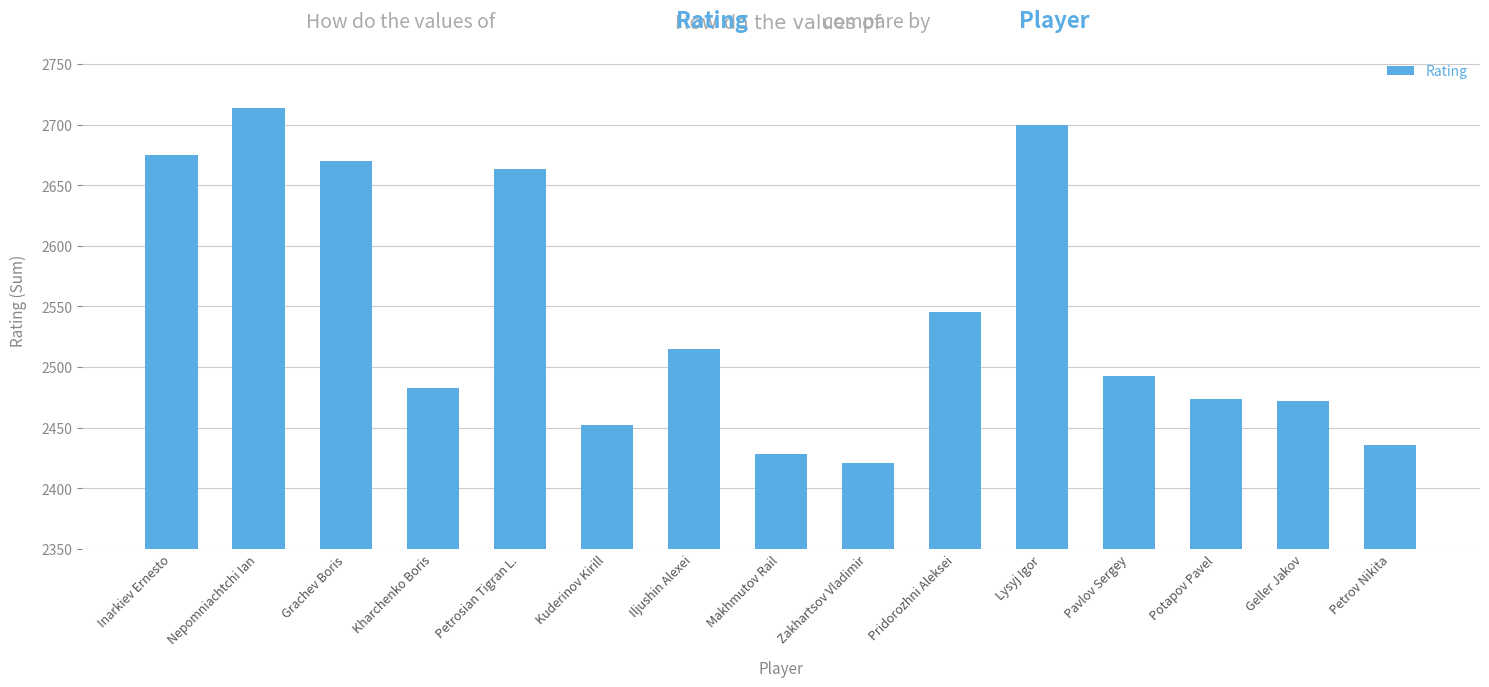

The value at Pavlov Sergey is 2493. True or false?

True